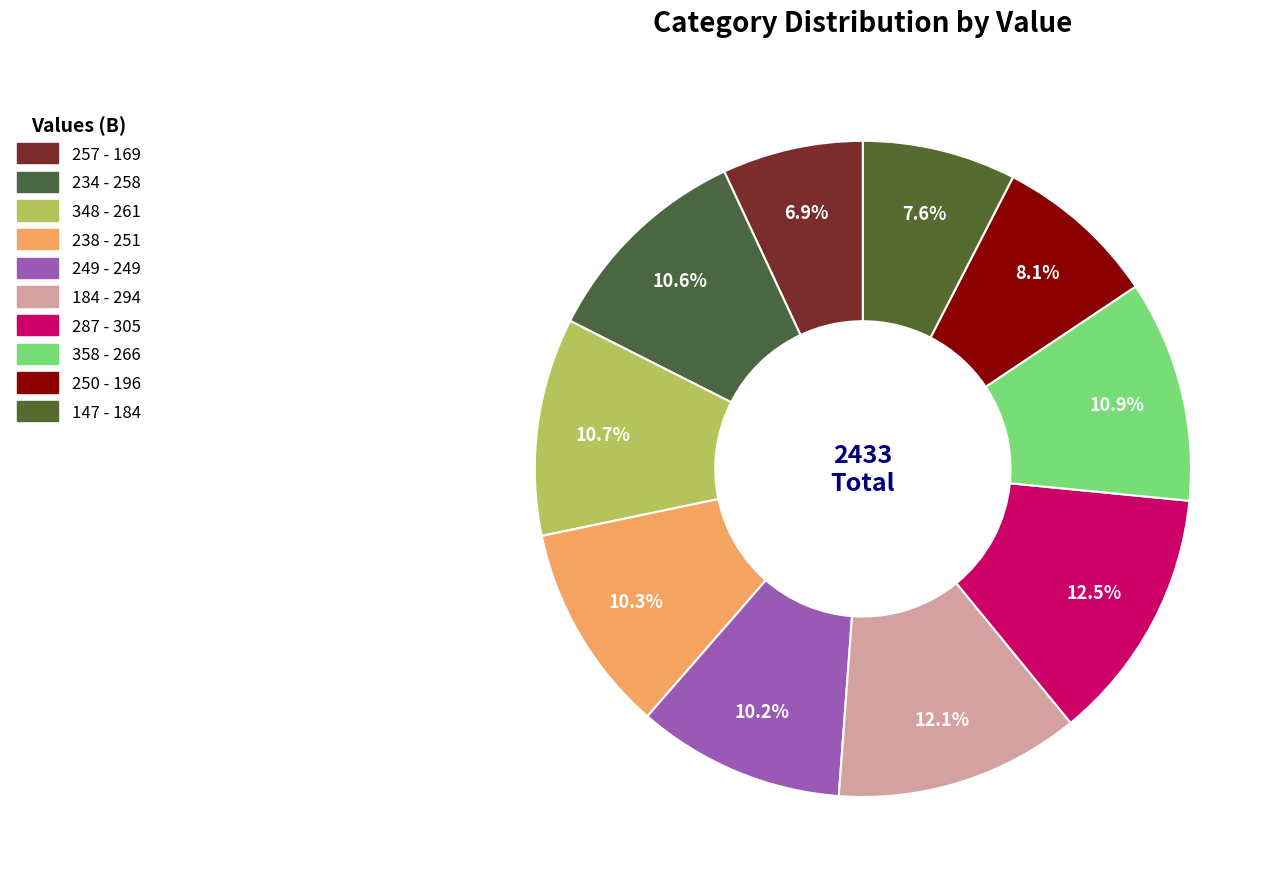

To the nearest percent, what is the average slice percentage?

10%